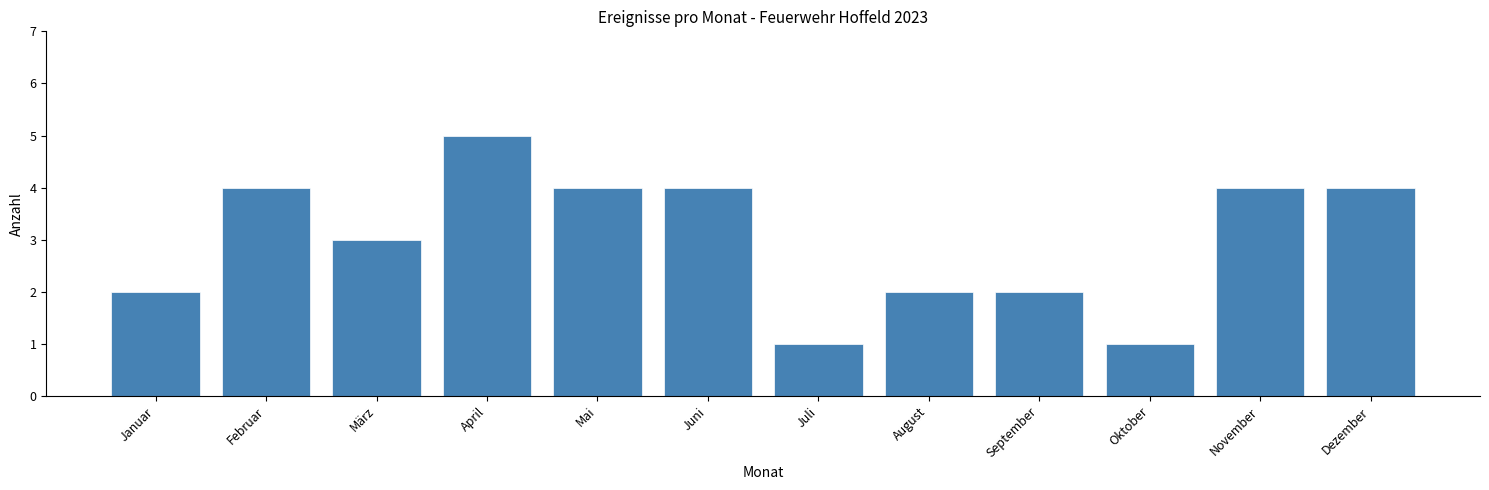

Reading left to right, what are all the values shown in this chart?

Januar=2	Februar=4	März=3	April=5	Mai=4	Juni=4	Juli=1	August=2	September=2	Oktober=1	November=4	Dezember=4